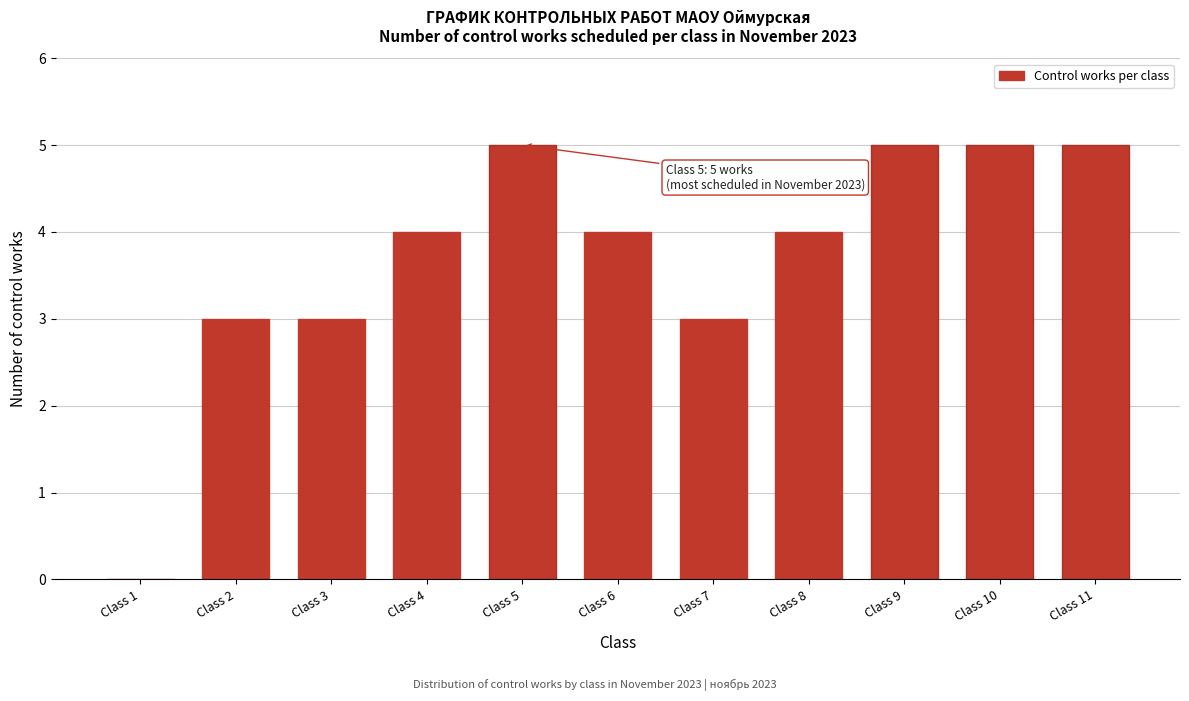

Reading right to left, list all the values displayed in this chart.

Class 11=5	Class 10=5	Class 9=5	Class 8=4	Class 7=3	Class 6=4	Class 5=5	Class 4=4	Class 3=3	Class 2=3	Class 1=0